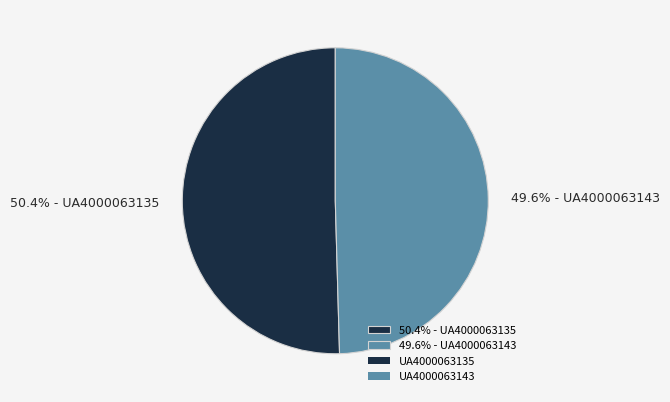

Which slice represents more than half of the pie?

50.4% - UA4000063135